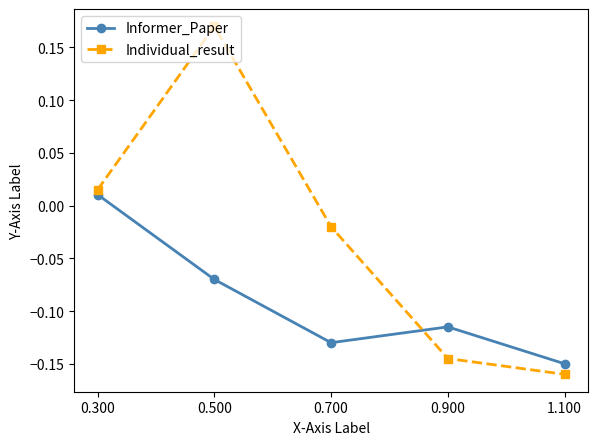

How many values in Individual_result are below zero?

3